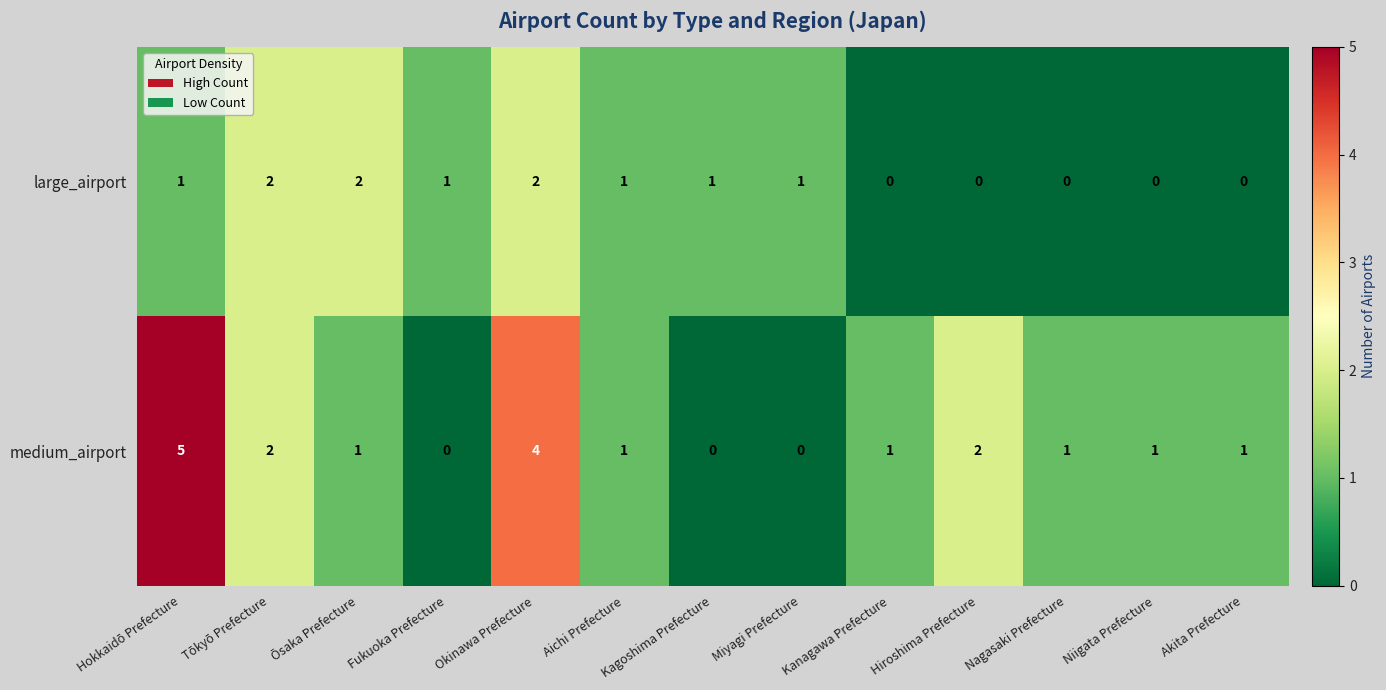

Which series has the largest range (max minus min)?

medium_airport